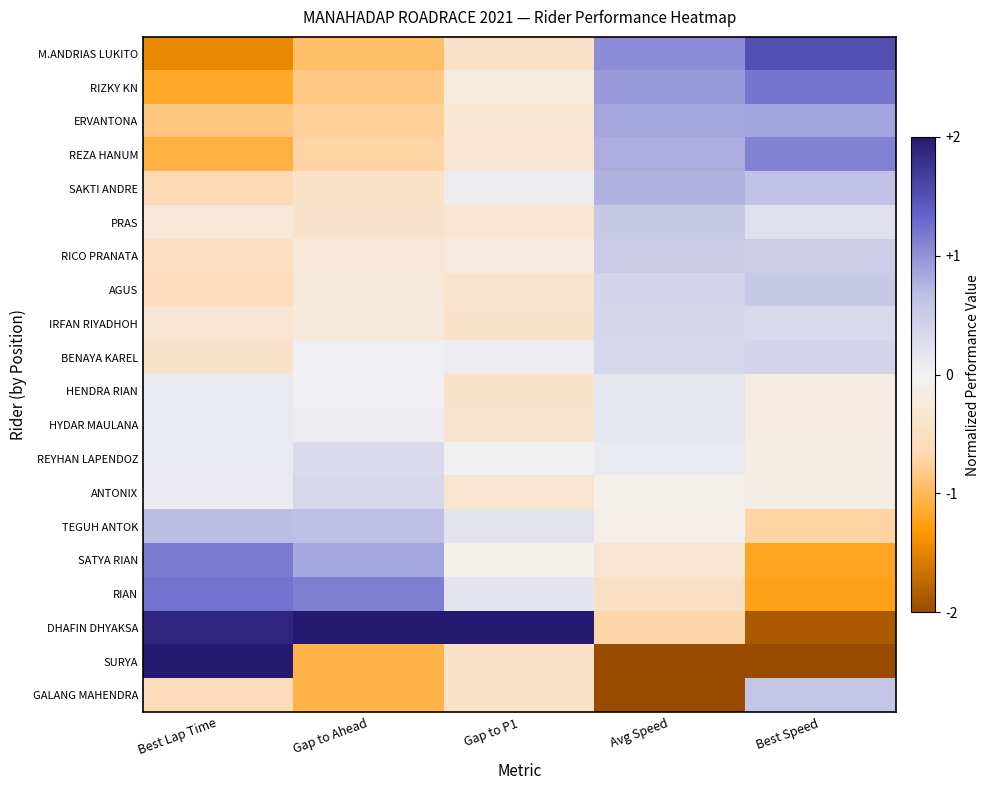

Which category has the lowest value across all series?

Avg Speed